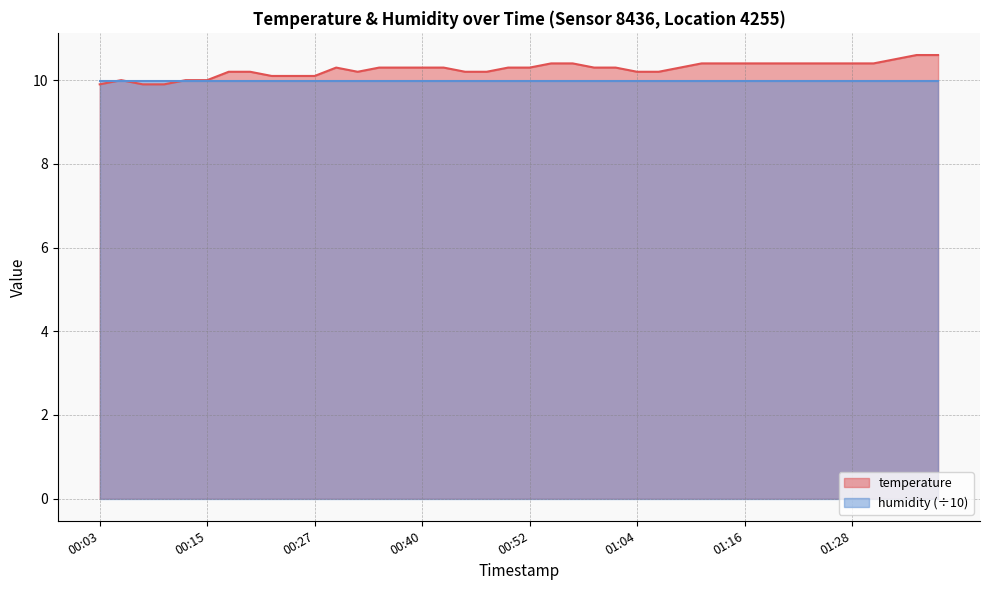

Does the chart have visible grid lines?

Yes